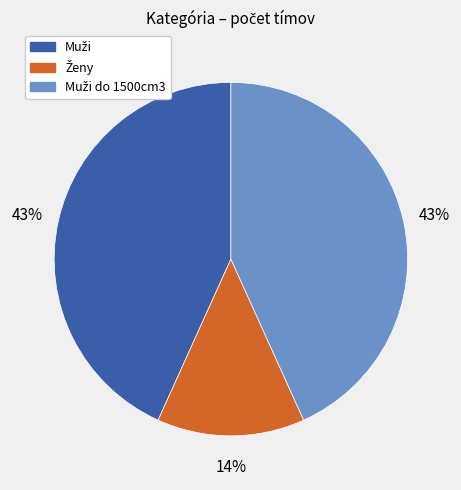

Does any single category account for the majority?

No